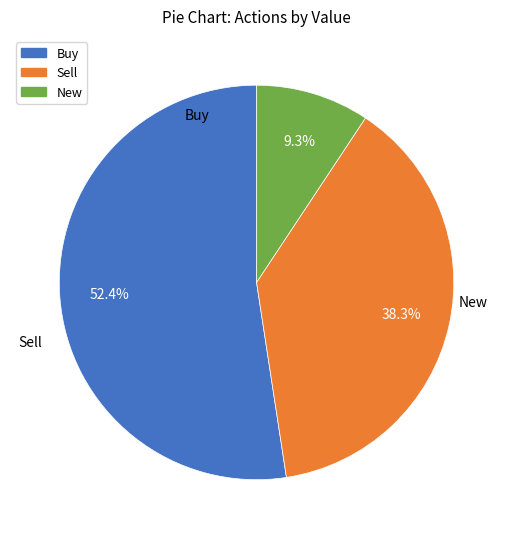

Does any single category account for the majority?

Yes